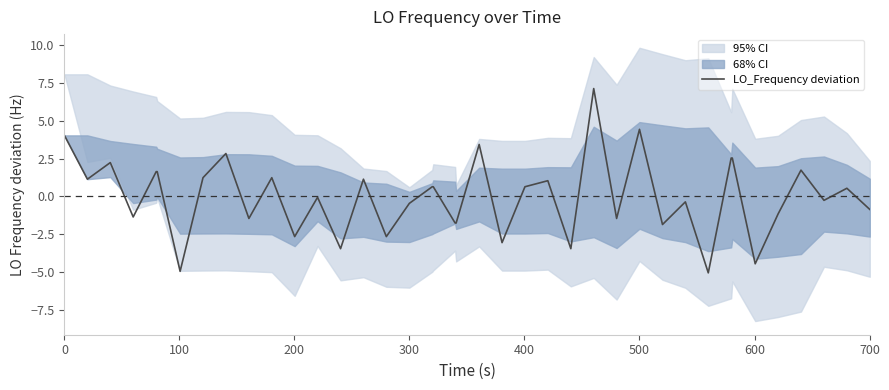

What is the minimum value for LO_Frequency deviation?

-5.1